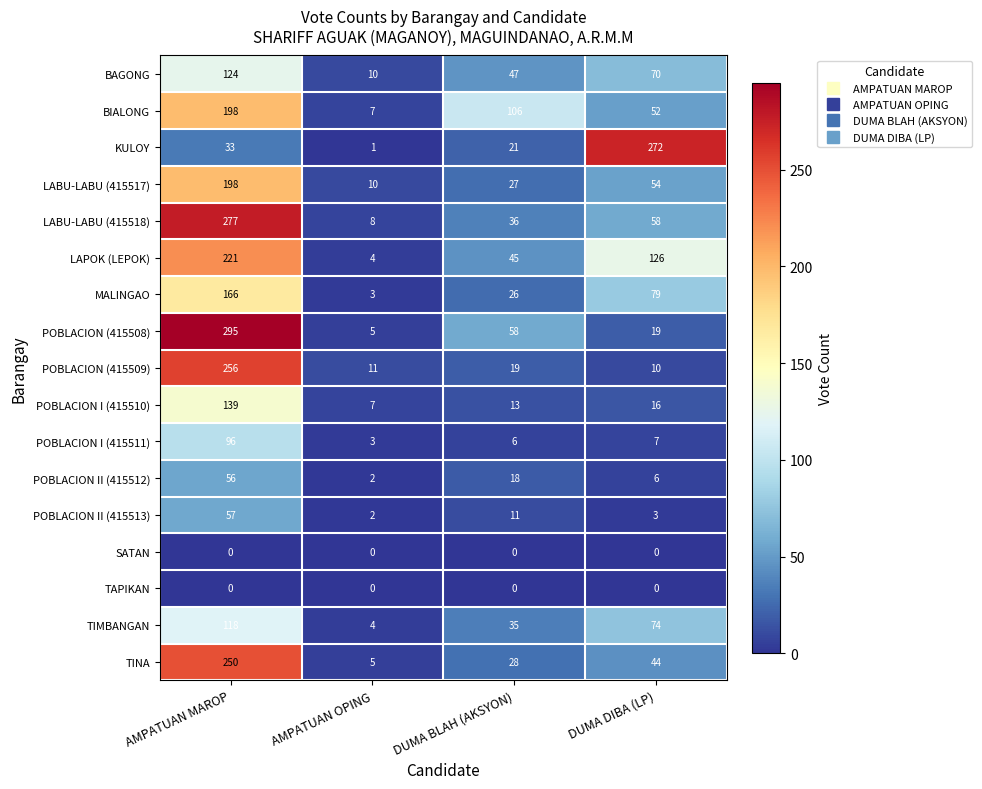

What is the sum of all LAPOK (LEPOK) values?

396